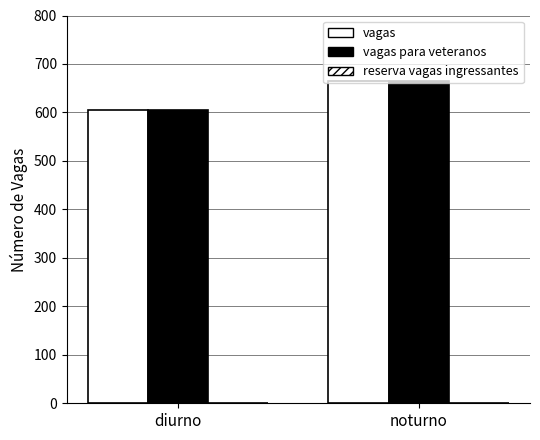

Between diurno and noturno, which series saw the biggest shift?

vagas